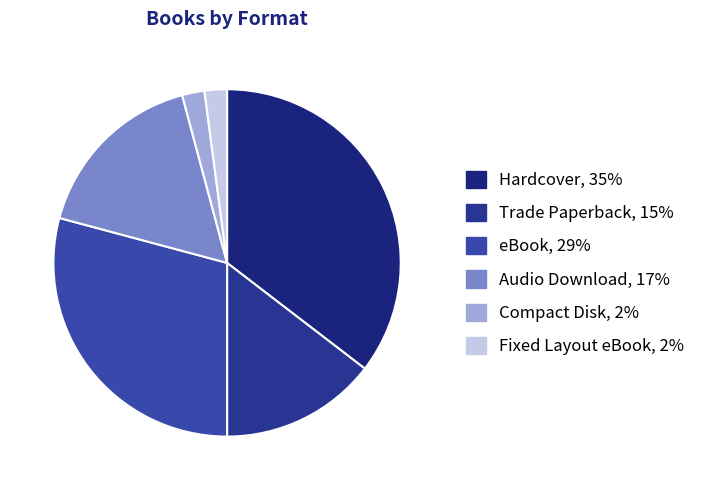

Combined, do Hardcover and Trade Paperback account for over 50%?

Yes